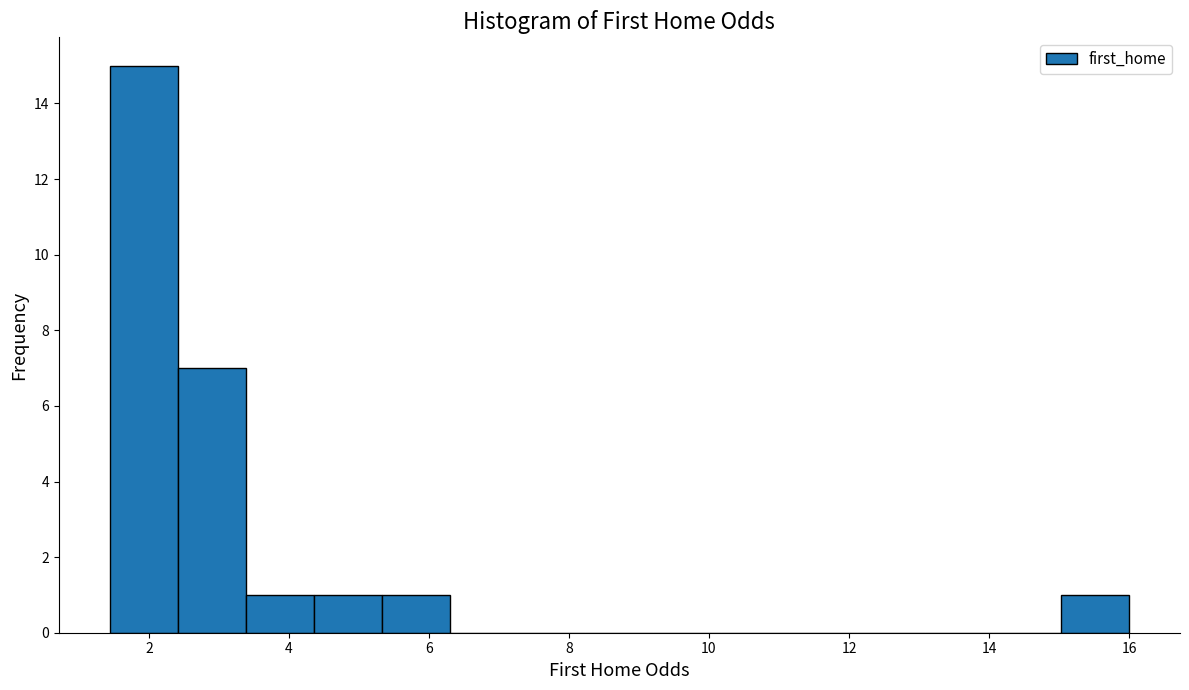

Reading left to right, transcribe this chart: for each bar, give the range it covers on the x-axis and its height. Neither the bar edges nor the heights are printed on the chart, so give them approximately, as read against the axes.

1.4 to 2.4: 15
2.4 to 3.4: 7
3.4 to 4.4: 1
4.4 to 5.4: 1
5.4 to 6.2: 1
6.2 to 7.2: 0
7.2 to 8.2: 0
8.2 to 9.2: 0
9.2 to 10.2: 0
10.2 to 11.2: 0
11.2 to 12.2: 0
12.2 to 13.0: 0
13.0 to 14.0: 0
14.0 to 15.0: 0
15.0 to 16.0: 1